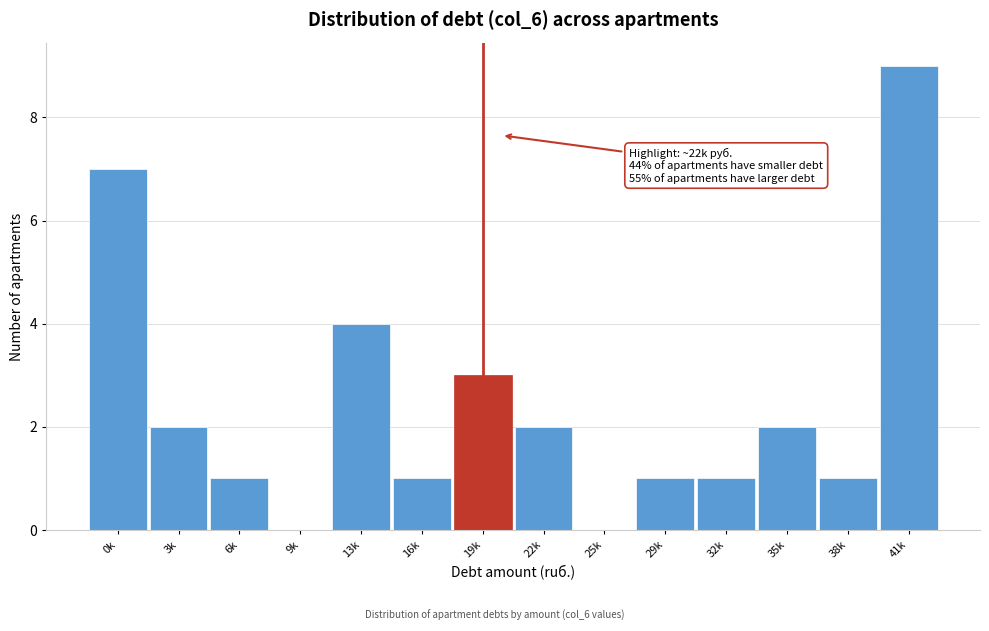

Reading left to right, extract all data points from this chart.

0k=7	3k=2	6k=1	9k=0	13k=4	16k=1	19k=3	22k=2	25k=0	29k=1	32k=1	35k=2	38k=1	41k=9